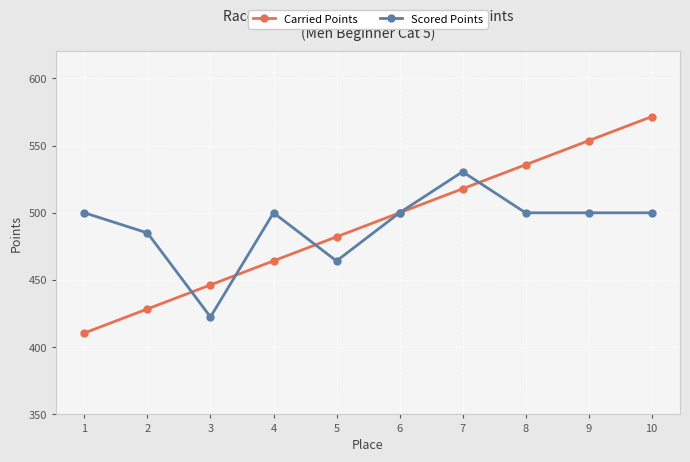

What value does the Carried Points series have at 8?

535.8